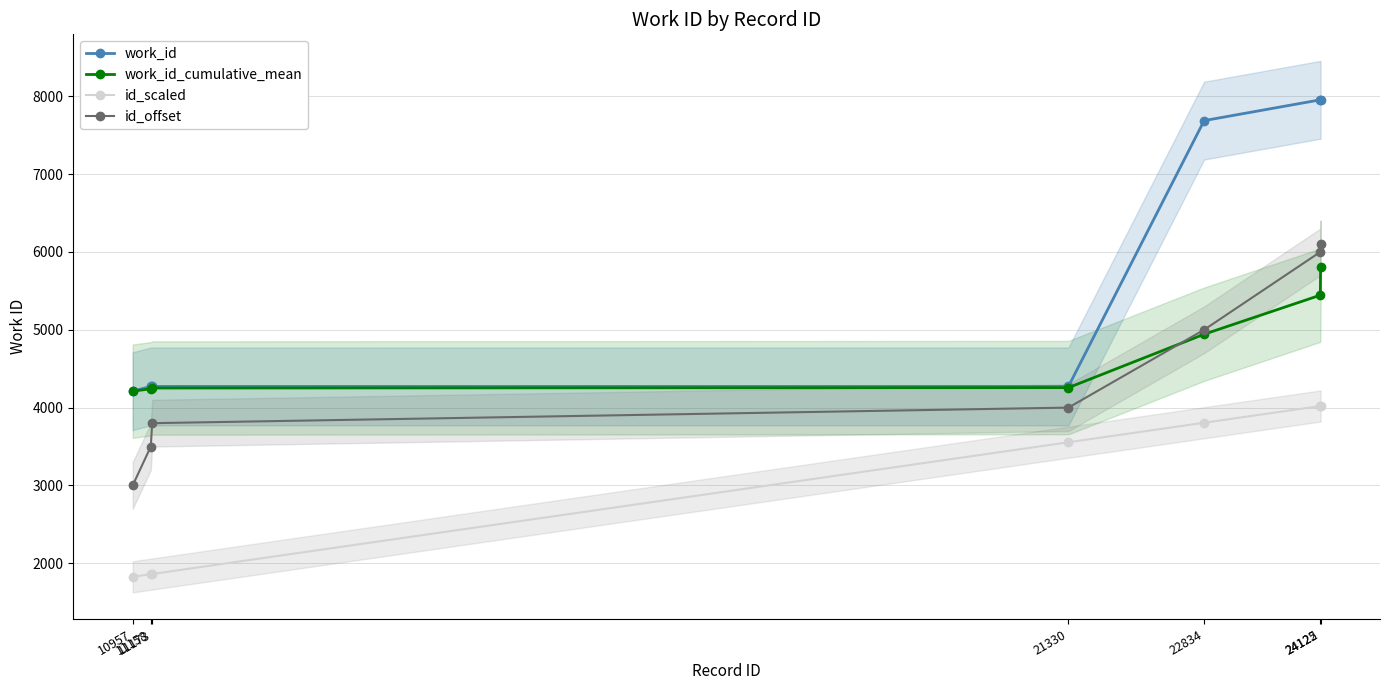

True or false: id_scaled and work_id cross at least once.

False